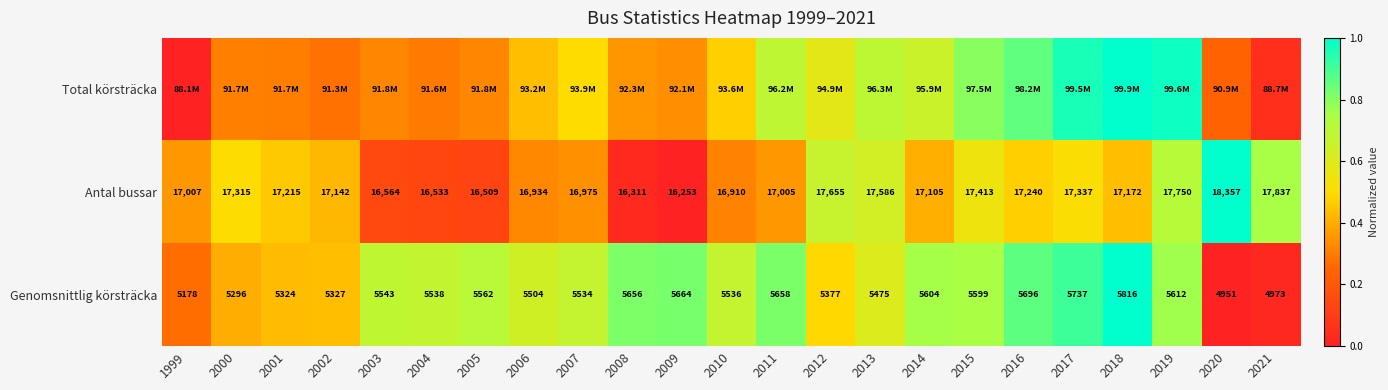

Between 2011 and 2020, which series saw the biggest shift?

Genomsnittlig körsträcka